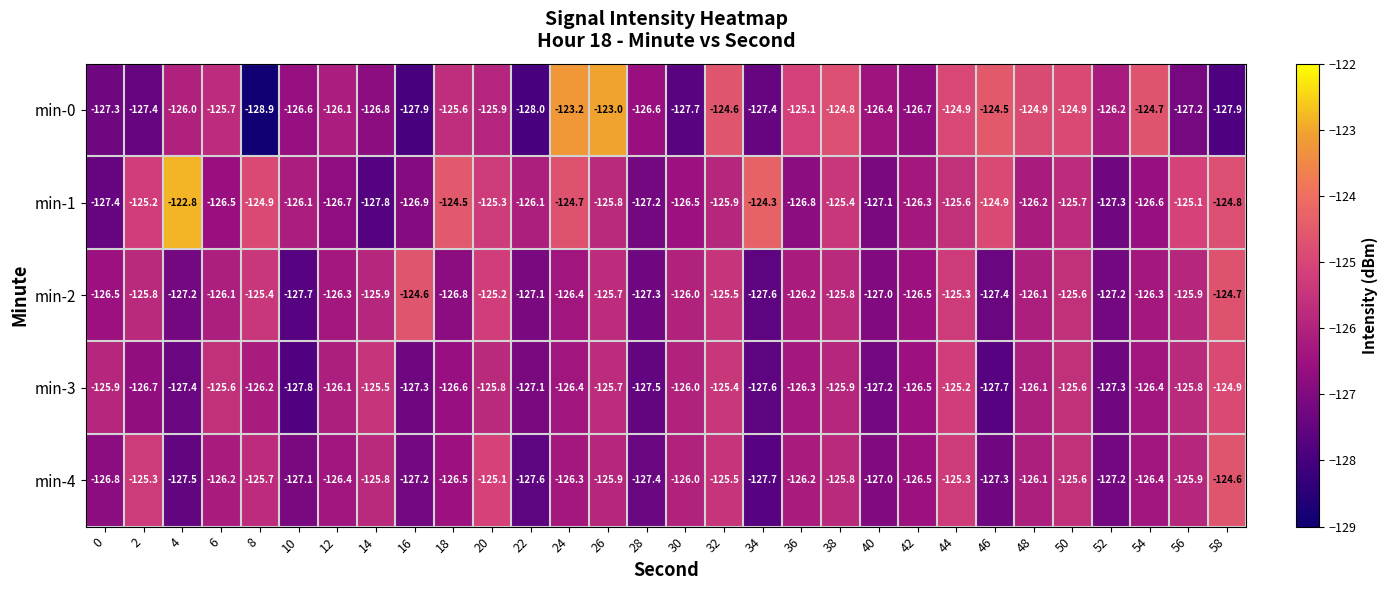

What is the spread (max minus min) of values at 38?

1.1